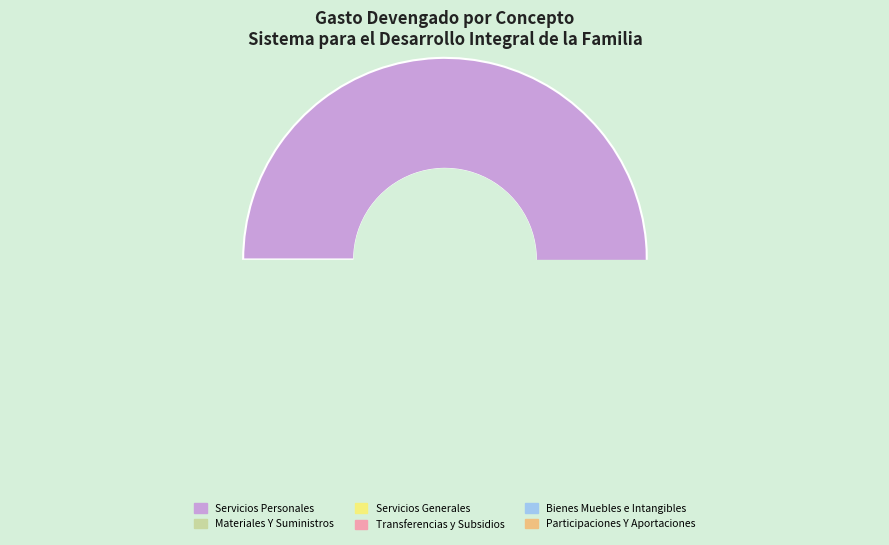

Rank the categories by value from lowest to highest.

Bienes Muebles, Inmuebles E Intangibles, Transferencias, Asignaciones, Subsidios, Participaciones Y Aportaciones, Materiales Y Suministros, Servicios Generales, Servicios Personales